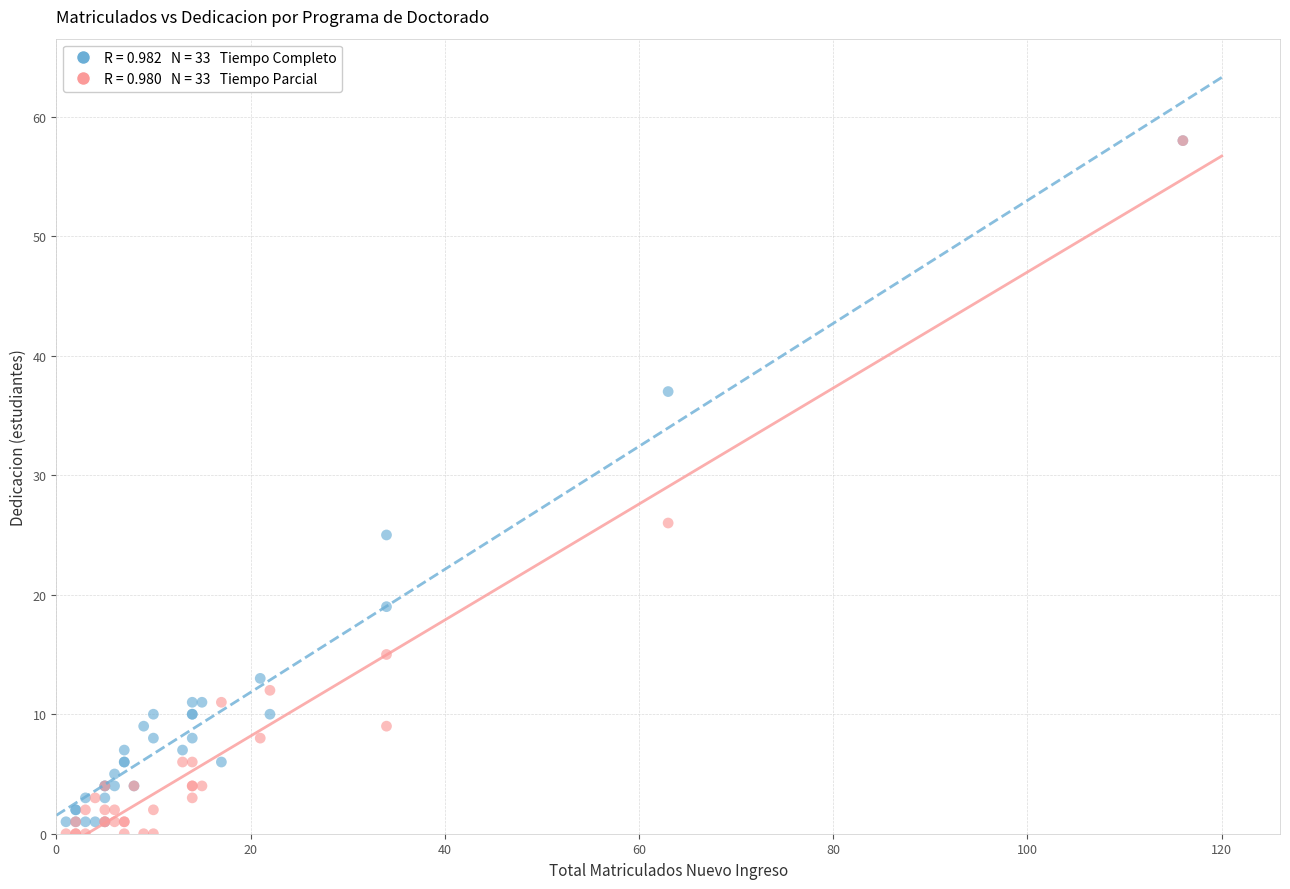

Across all series, what Y value is closest to 29?

26